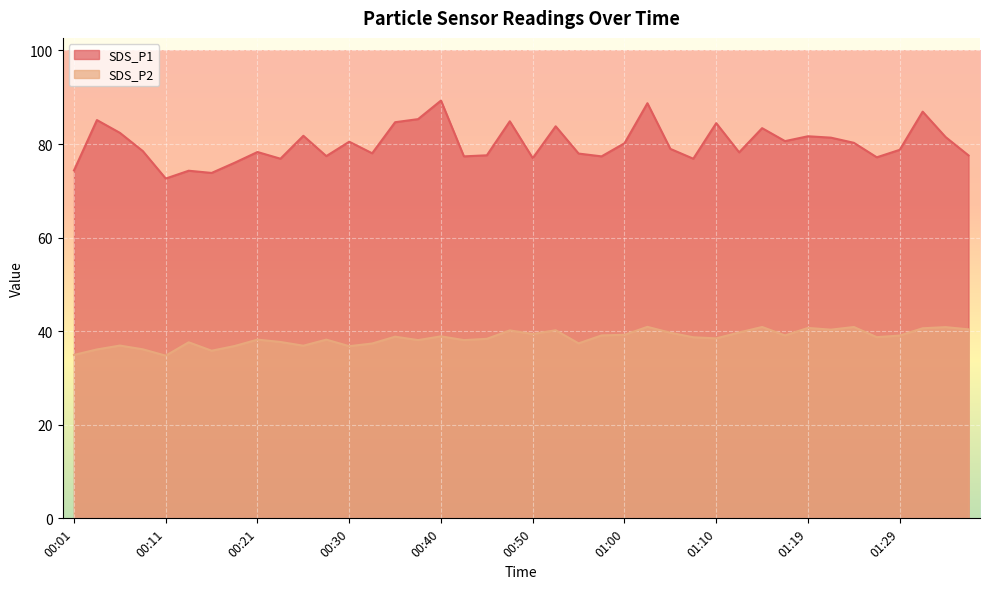

Rank the categories by SDS_P2 value from highest to lowest.

01:02, 01:14, 01:24, 01:34, 01:19, 01:32, 01:36, 01:22, 00:52, 00:48, 01:12, 01:05, 00:50, 01:00, 00:57, 01:17, 01:29, 00:40, 00:35, 01:27, 01:07, 01:10, 00:45, 00:21, 00:28, 00:38, 00:43, 00:23, 00:13, 00:55, 00:33, 00:06, 00:26, 00:18, 00:30, 00:08, 00:04, 00:16, 00:01, 00:11